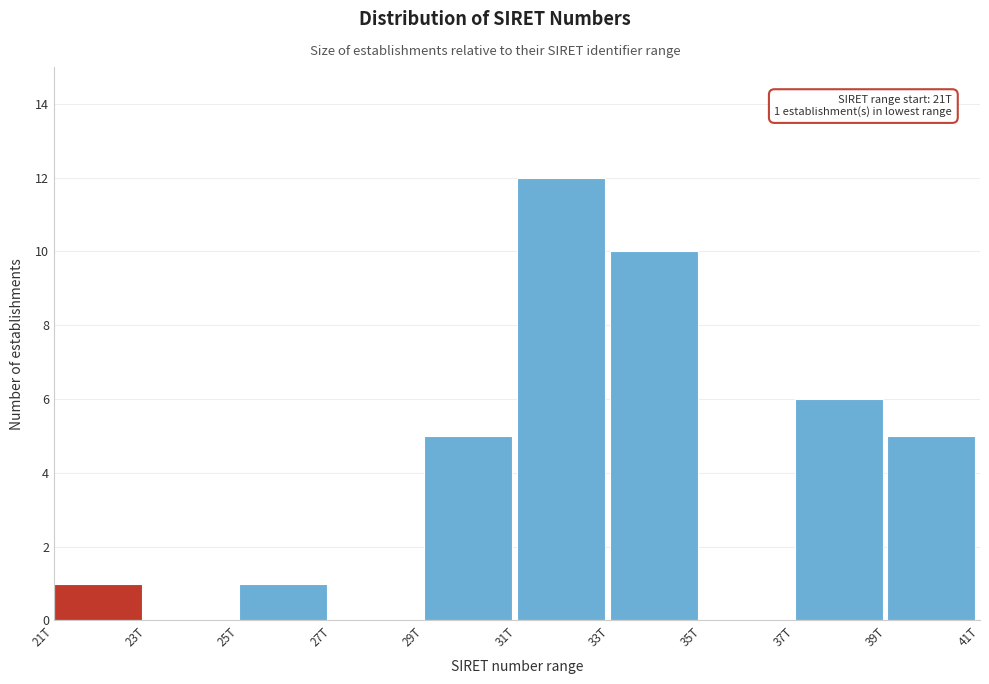

Reading right to left, transcribe all the data shown in this chart.

39T=5	37T=6	35T=0	33T=10	31T=12	29T=5	27T=0	25T=1	23T=0	21T=1